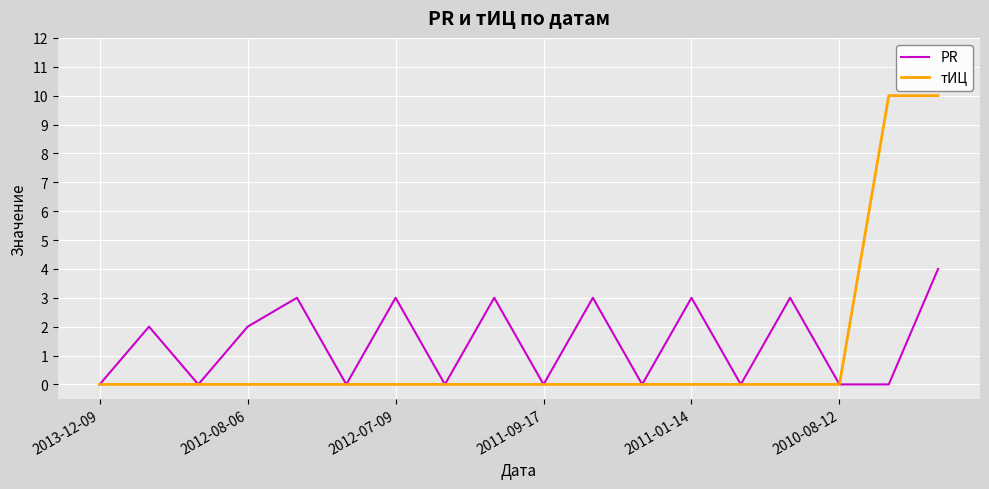

What is the maximum value for PR?

4